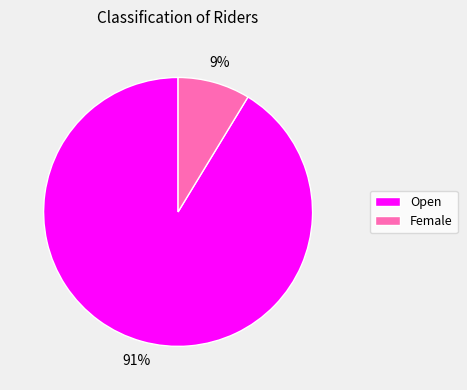

Count the number of slices in the pie.

2